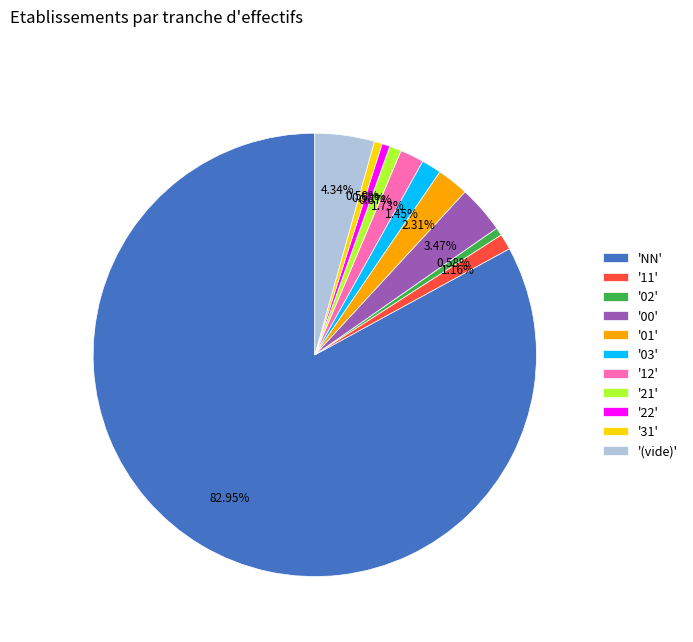

Is the sum of '11' and '22' greater than half?

No